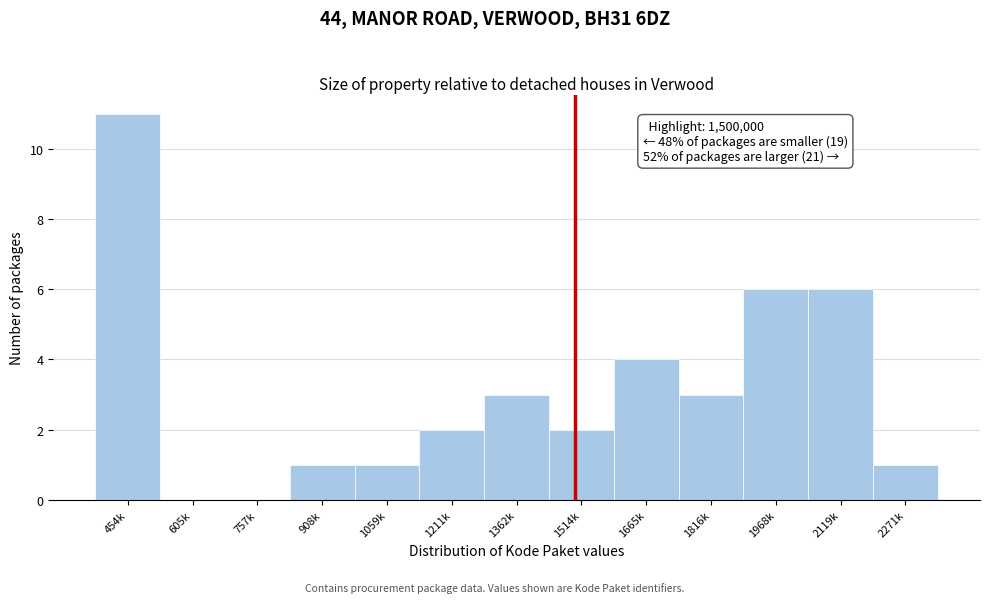

Reading left to right, what are all the values shown in this chart?

454k=11	605k=0	757k=0	908k=1	1059k=1	1211k=2	1362k=3	1514k=2	1665k=4	1816k=3	1968k=6	2119k=6	2271k=1